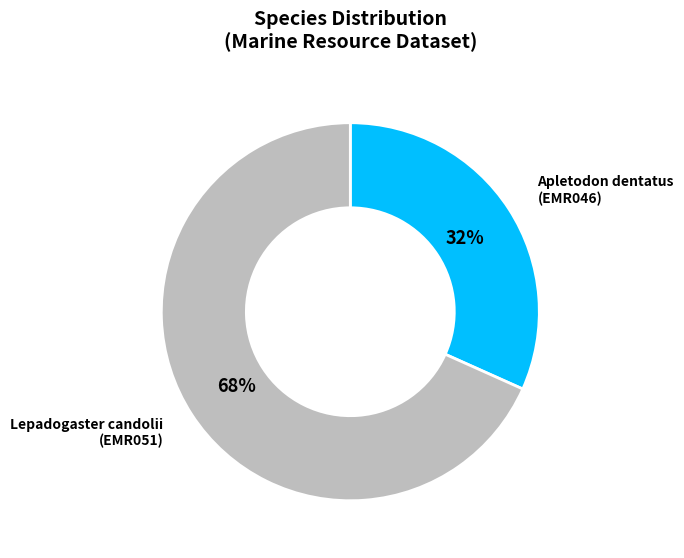

To the nearest percent, what portion does Apletodon dentatus (EMR046) represent?

32%